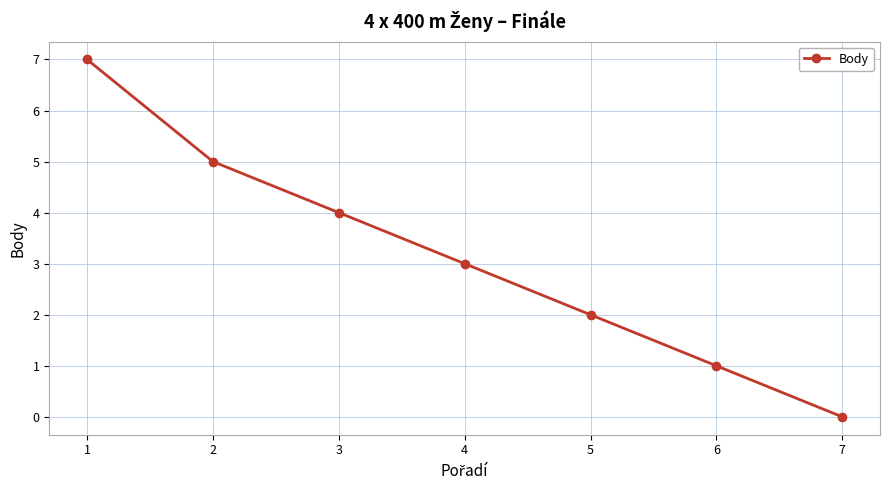

What is the value of the 3rd point from the left?

4